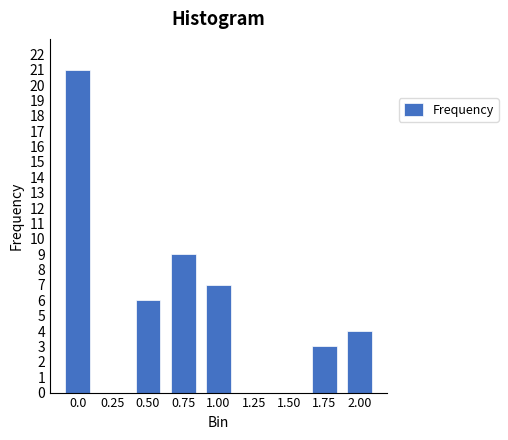

Reading left to right, what are all the values shown in this chart?

0.0=21	0.25=0	0.50=6	0.75=9	1.00=7	1.25=0	1.50=0	1.75=3	2.00=4